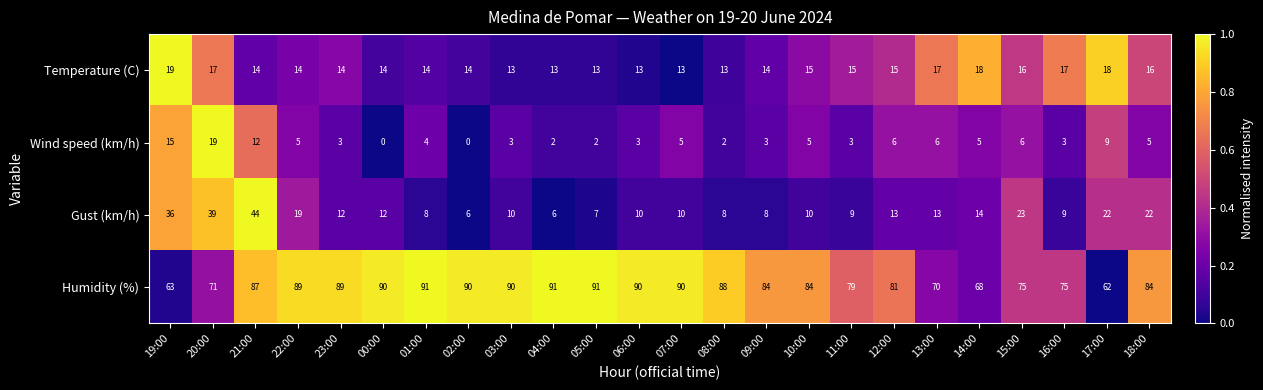

At how many categories does at least one series exceed 0?

24